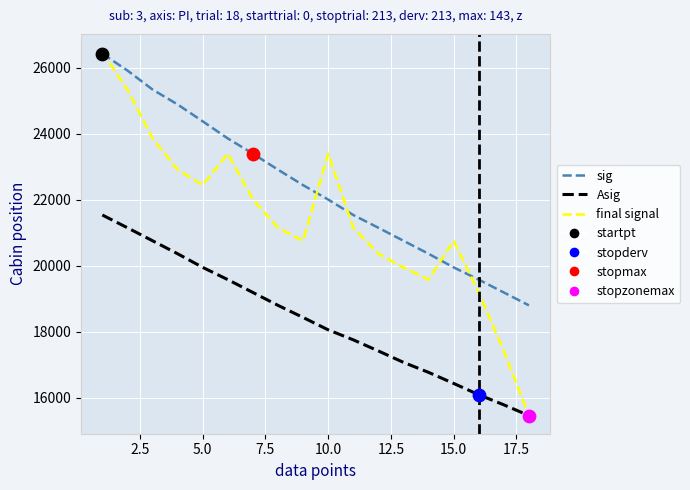

Which series has the widest spread of values?

final signal